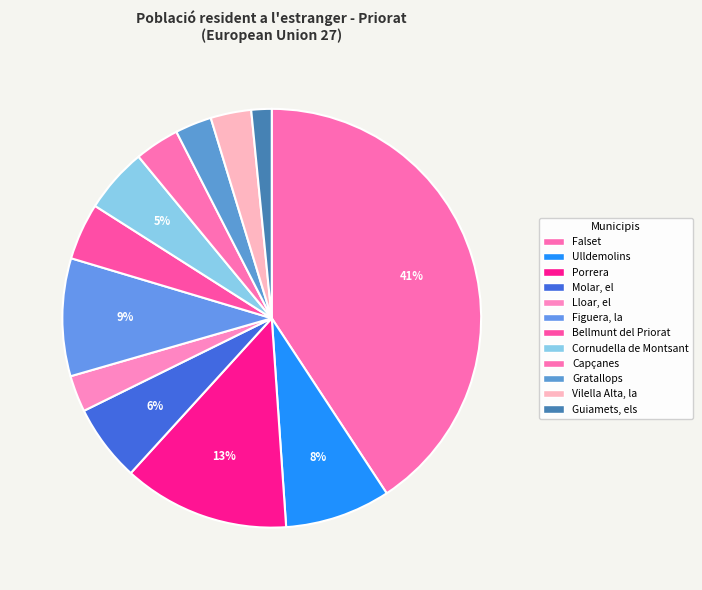

Does Molar, el represent more than half of the total?

No